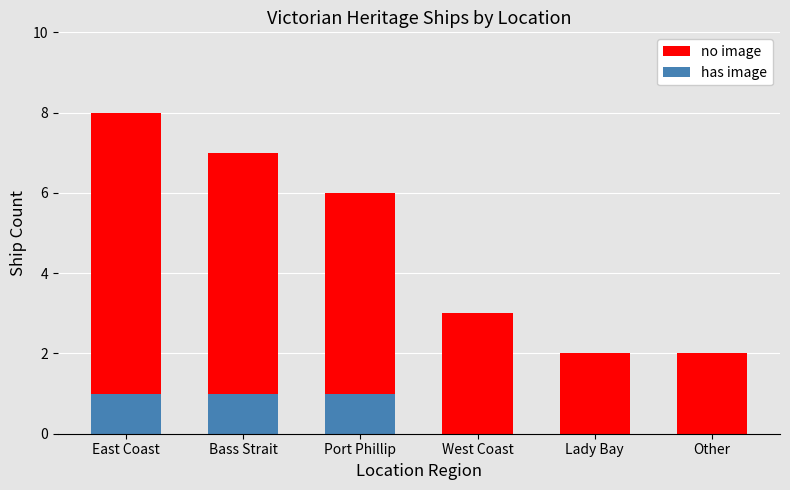

Rank the series by their maximum value, from highest to lowest.

no image, has image